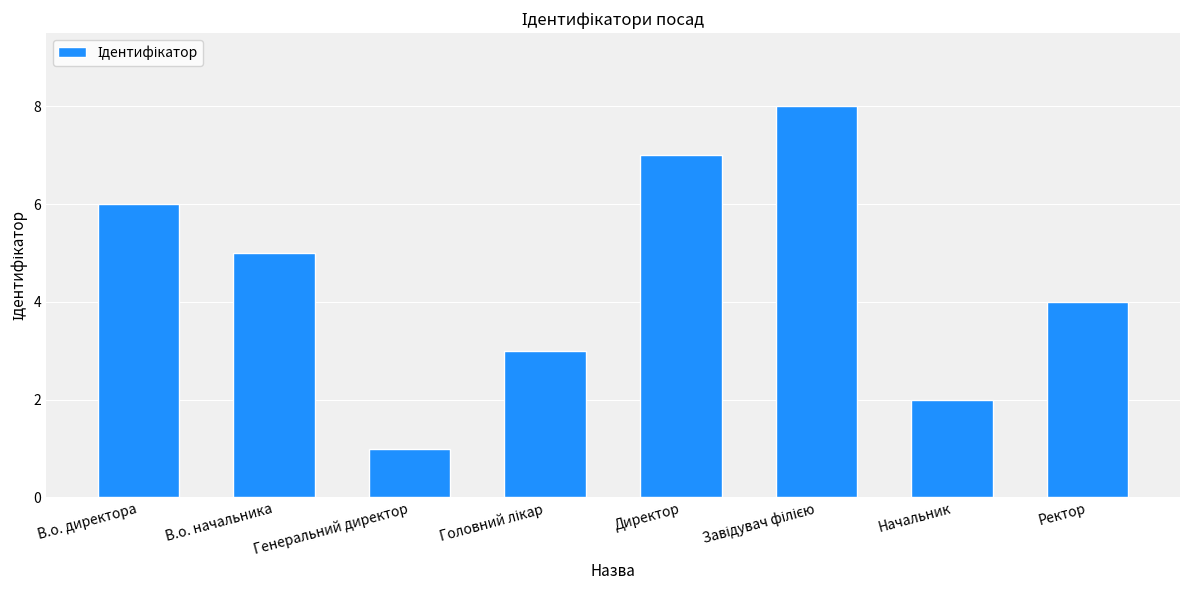

Between Директор and Генеральний директор, which is larger?

Директор